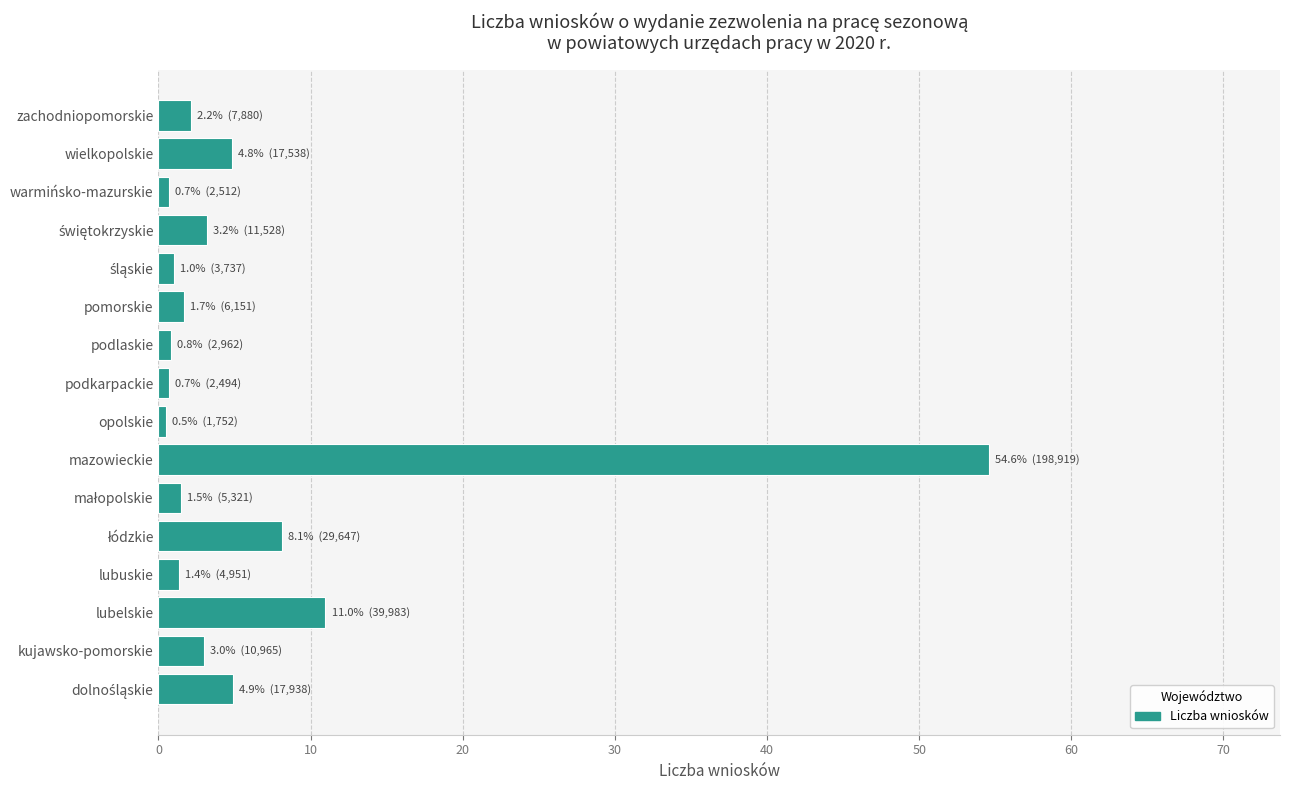

How many series are shown in this chart?

1